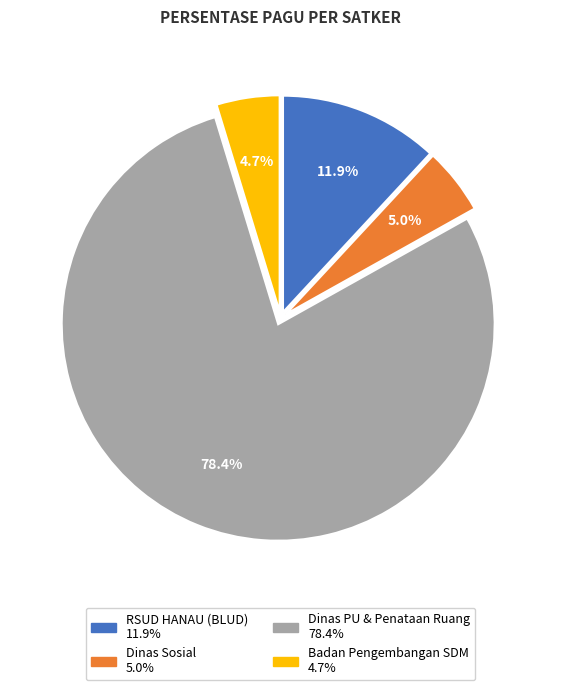

How many slices are in this pie chart?

4